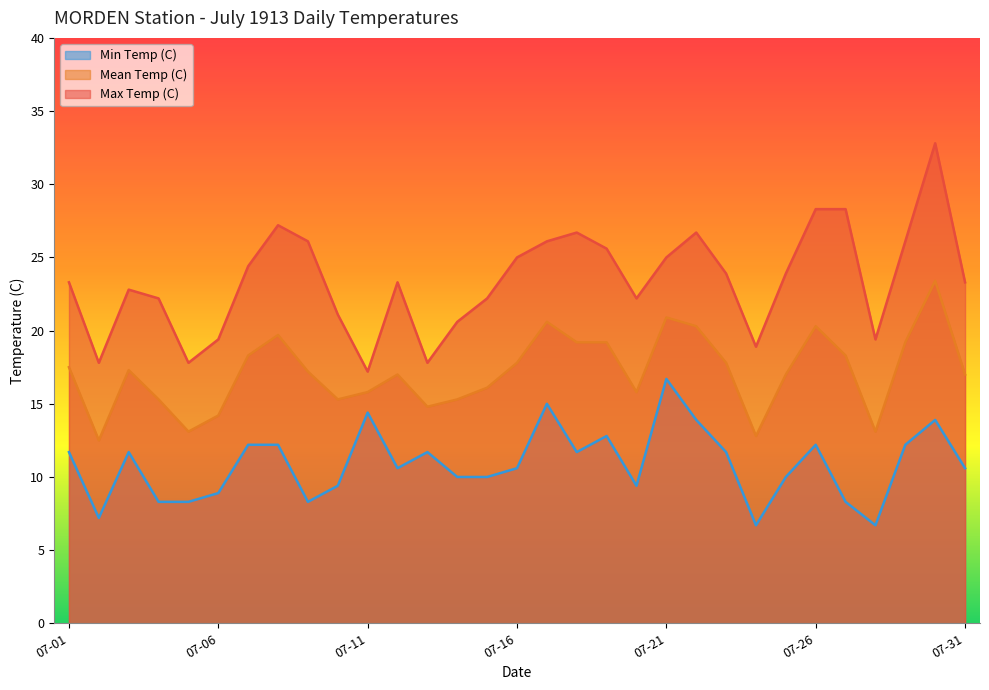

Which series has the largest total across all categories?

Max Temp (C)